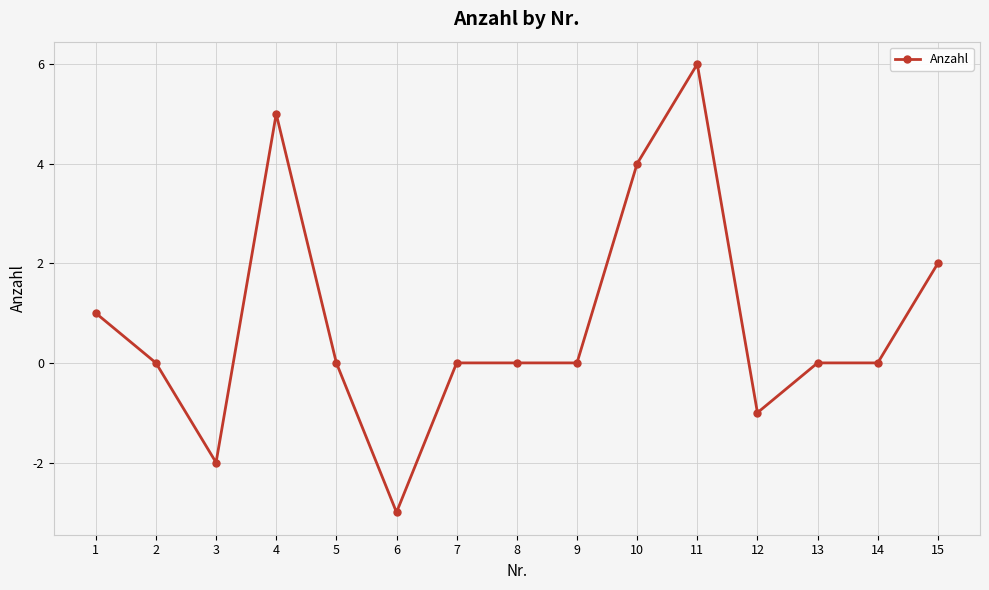

Reading right to left, what are all the values shown in this chart?

2	0	0	-1	6	4	0	0	0	-3	0	5	-2	0	1